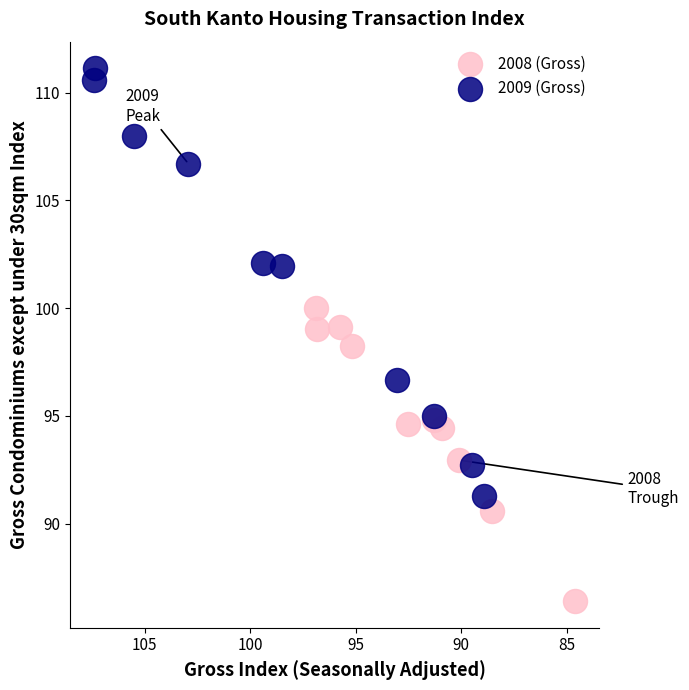

Which series contains the highest Y value?

2009 (Gross)